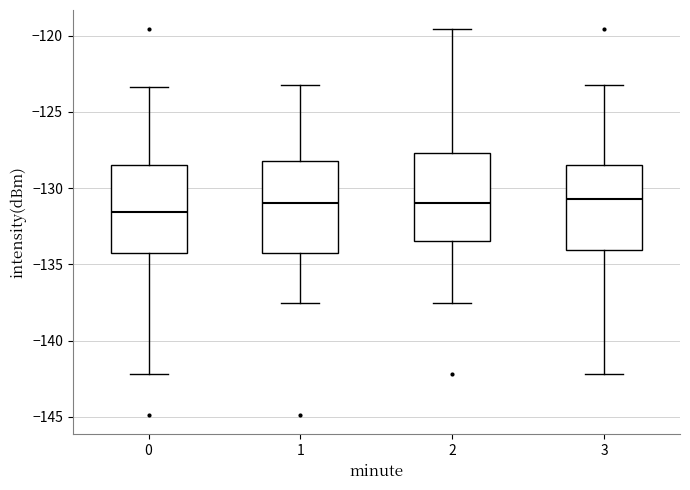

Where is the upper edge of the box at x = 3 on the y-axis? The values are not printed on the chart, so give them approximately, as read against the axis.

-128.5